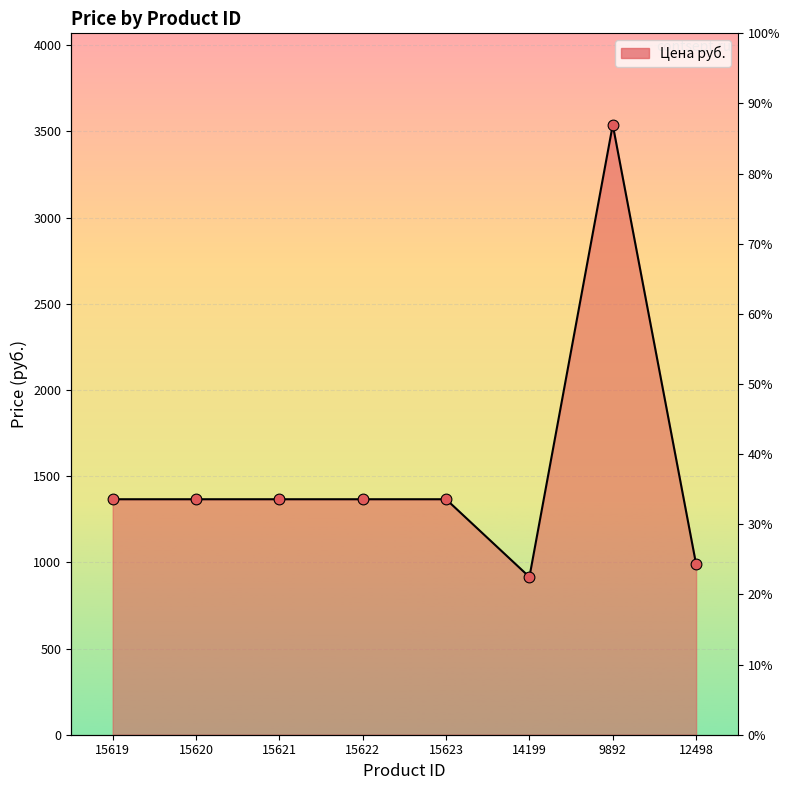

Between 9892 and 15619, which is larger?

9892